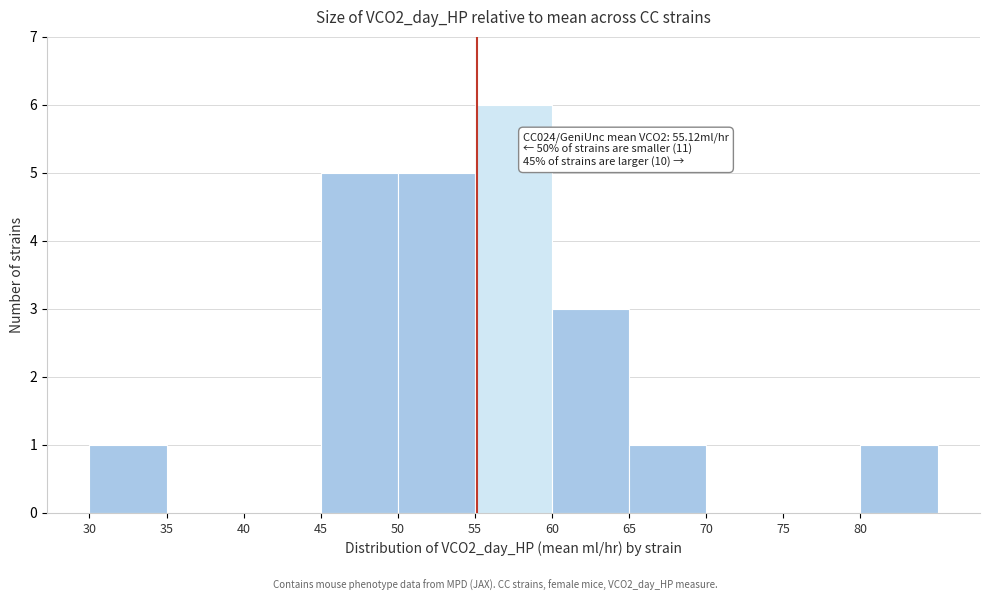

Which range on the x-axis has the tallest bar?

55 to 60